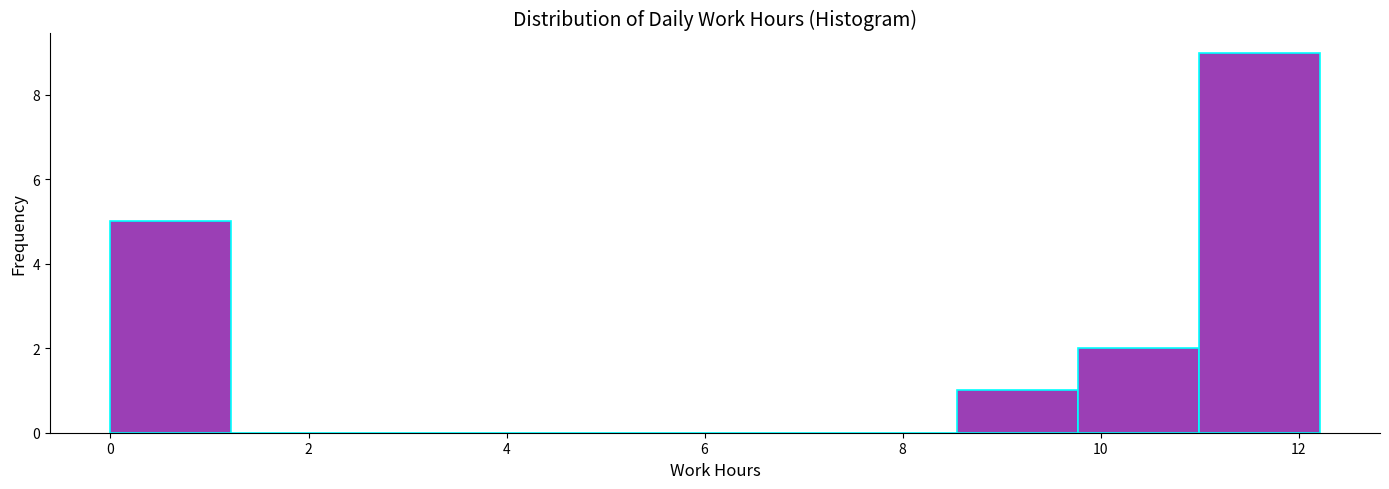

Reading left to right, transcribe this chart: for each bar, give the range it covers on the x-axis and its height. Neither the bar edges nor the heights are printed on the chart, so give them approximately, as read against the axes.

0.0 to 1.2: 5
1.2 to 2.4: 0
2.4 to 3.6: 0
3.6 to 4.8: 0
4.8 to 6.2: 0
6.2 to 7.4: 0
7.4 to 8.6: 0
8.6 to 9.8: 1
9.8 to 11.0: 2
11.0 to 12.2: 9